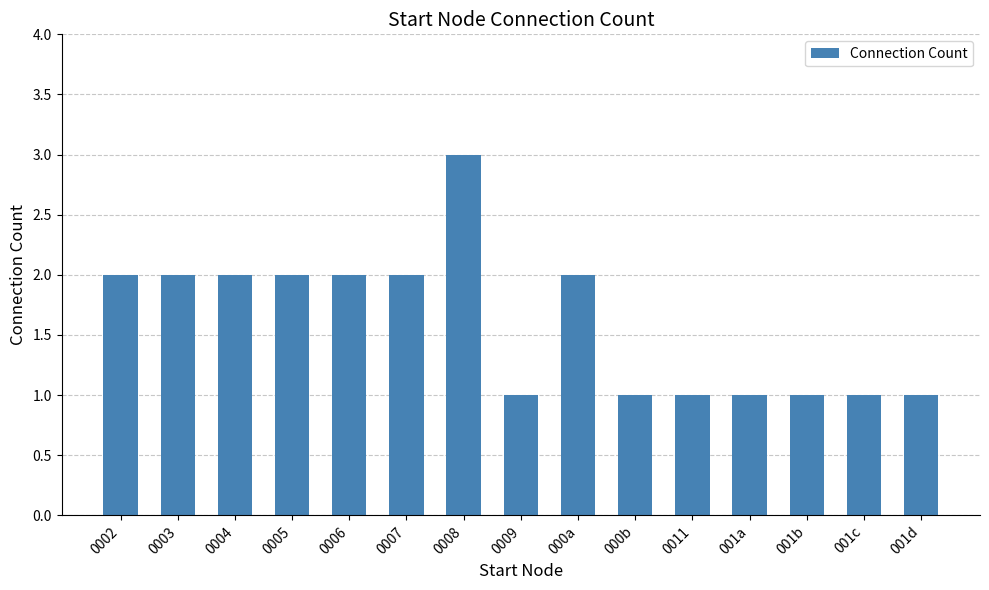

Reading left to right, what are all the values shown in this chart?

0002=2	0003=2	0004=2	0005=2	0006=2	0007=2	0008=3	0009=1	000a=2	000b=1	0011=1	001a=1	001b=1	001c=1	001d=1